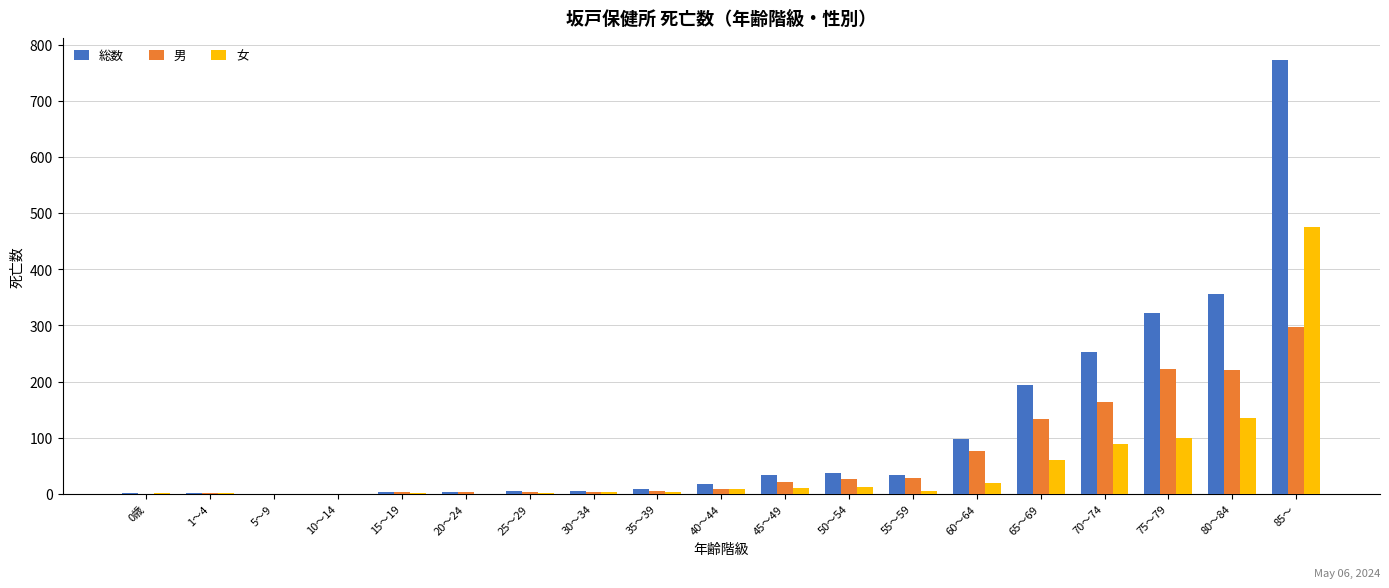

The 女 series shows 170 at 75～79. True or false?

False